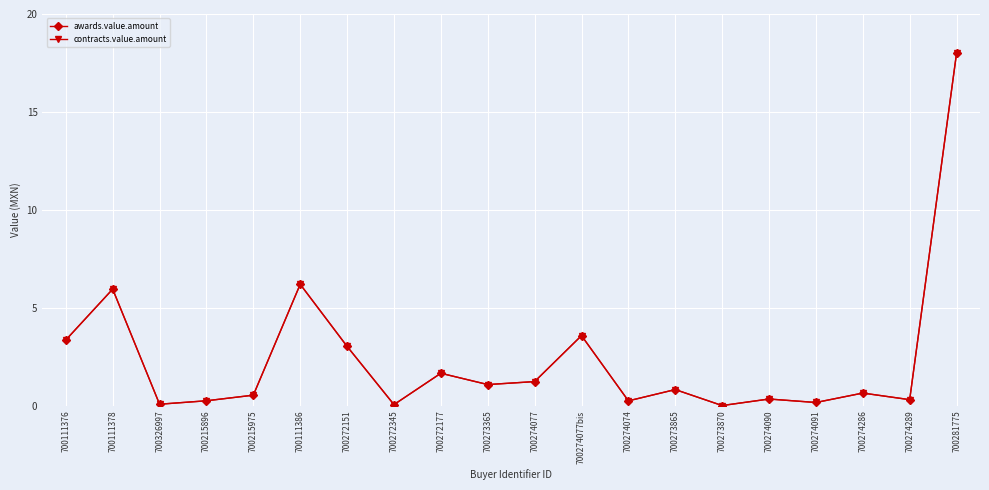

Is it true that contracts.value.amount equals 0.0 at 700273870?

True